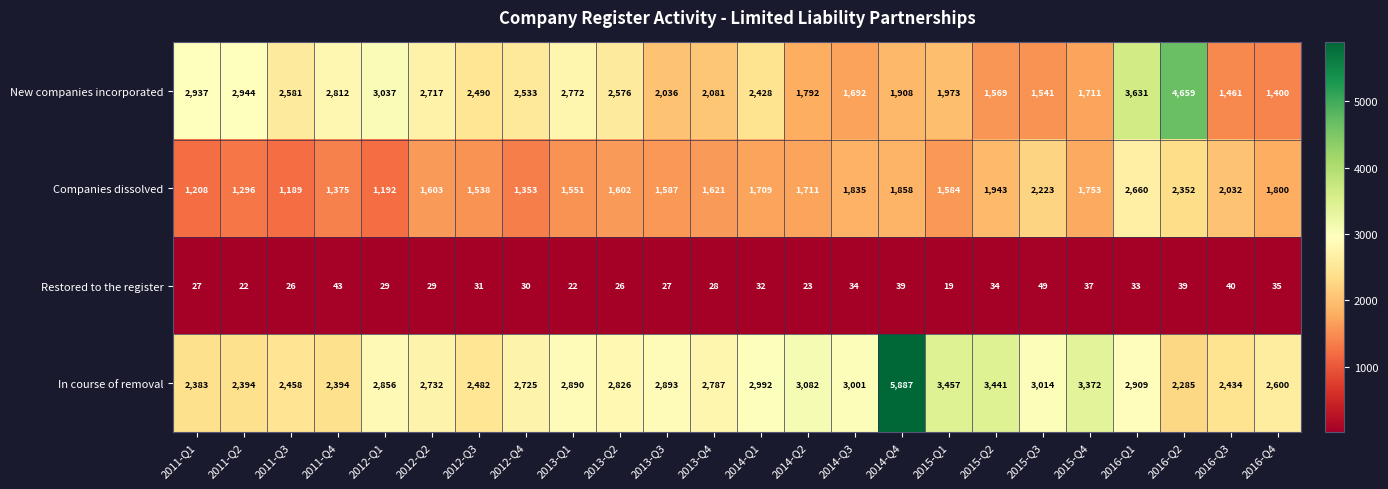

At how many categories does at least one series exceed 1634?

24